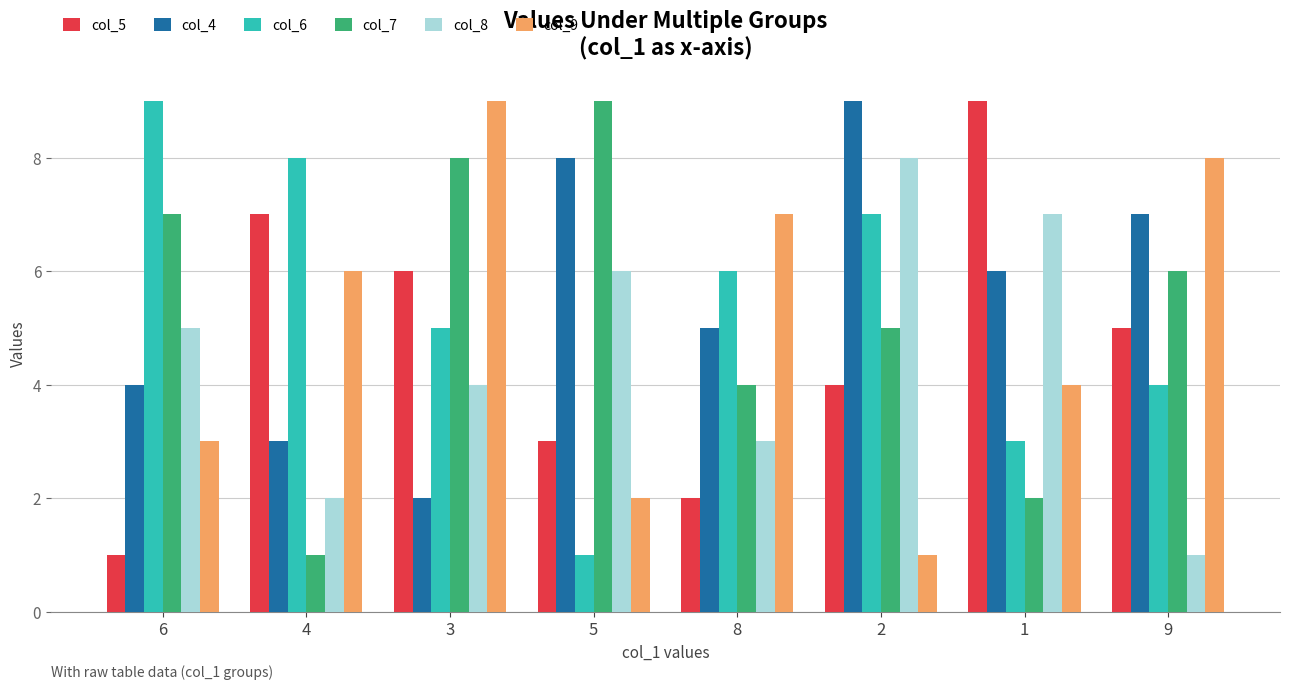

Count the number of categories in the chart.

8